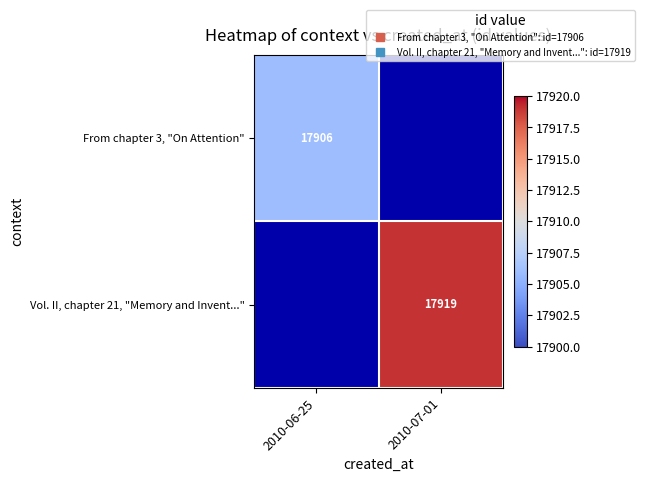

The value of Vol. II, chapter 21, "Memory and Invent..." at 2010-07-01 is 17919.0. True or false?

True